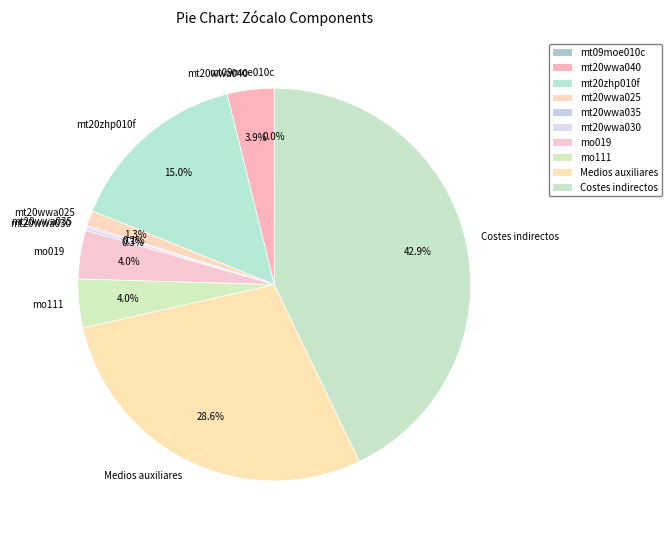

Which category has the biggest portion of the pie?

Costes indirectos